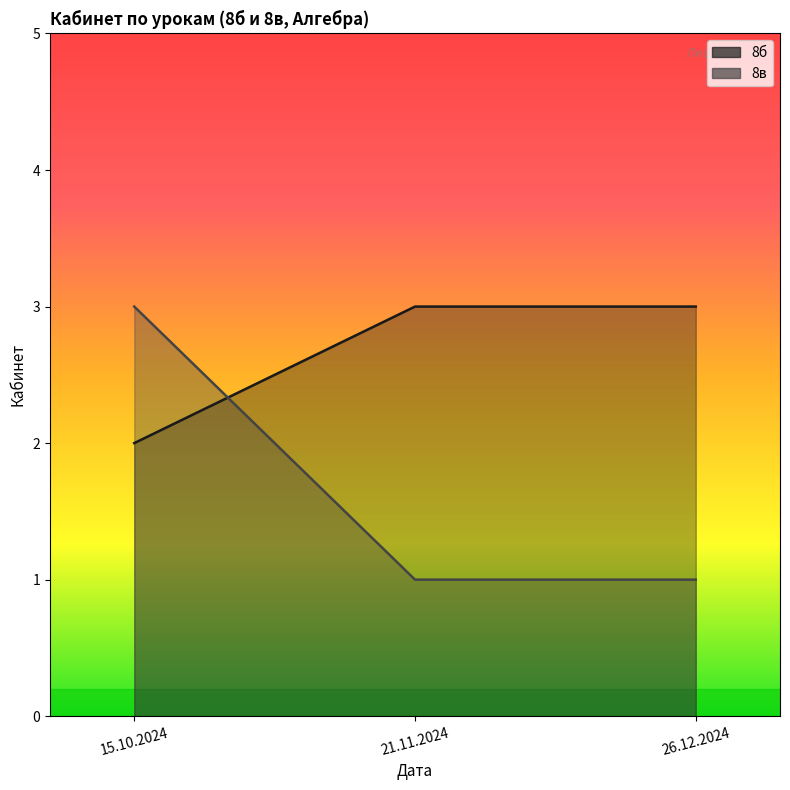

List the labels in order of 8б value, largest first.

21.11.2024, 26.12.2024, 15.10.2024